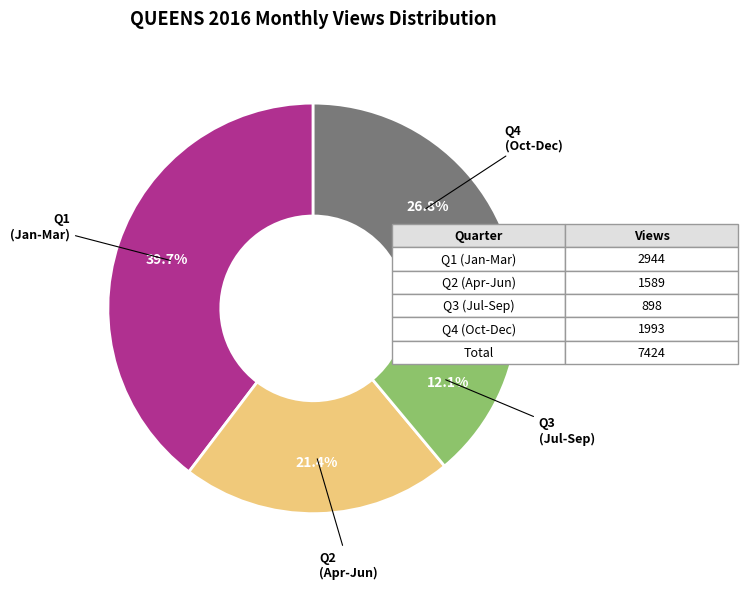

Is there any slice that represents more than half of the pie?

No